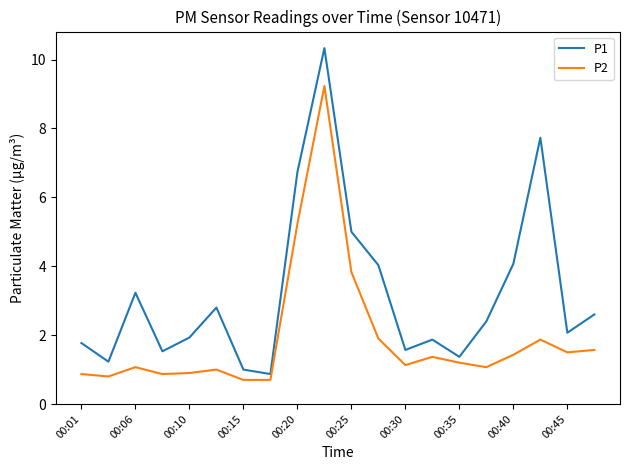

What is the minimum value shown in the chart?

0.7